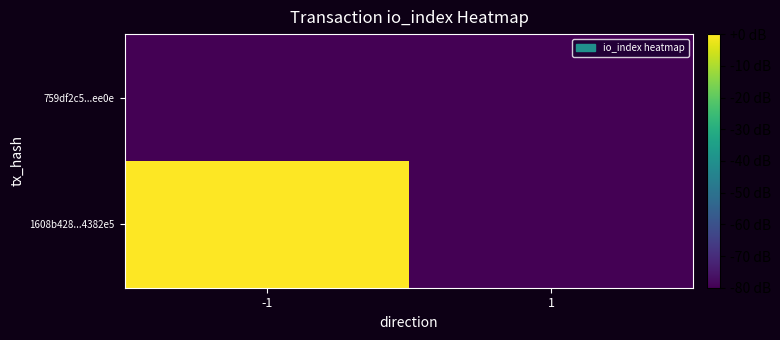

Between -1 and 1, which series saw the biggest shift?

1608b428...4382e5